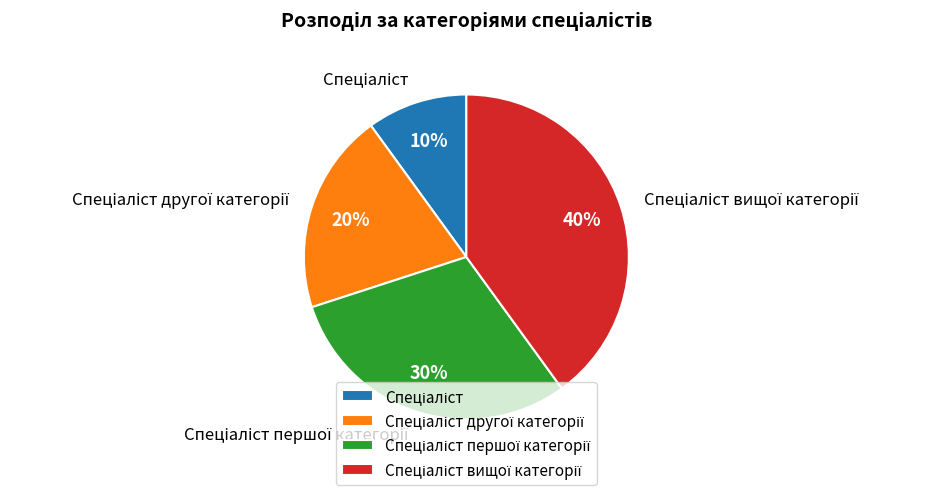

Is there any slice that represents more than half of the pie?

No